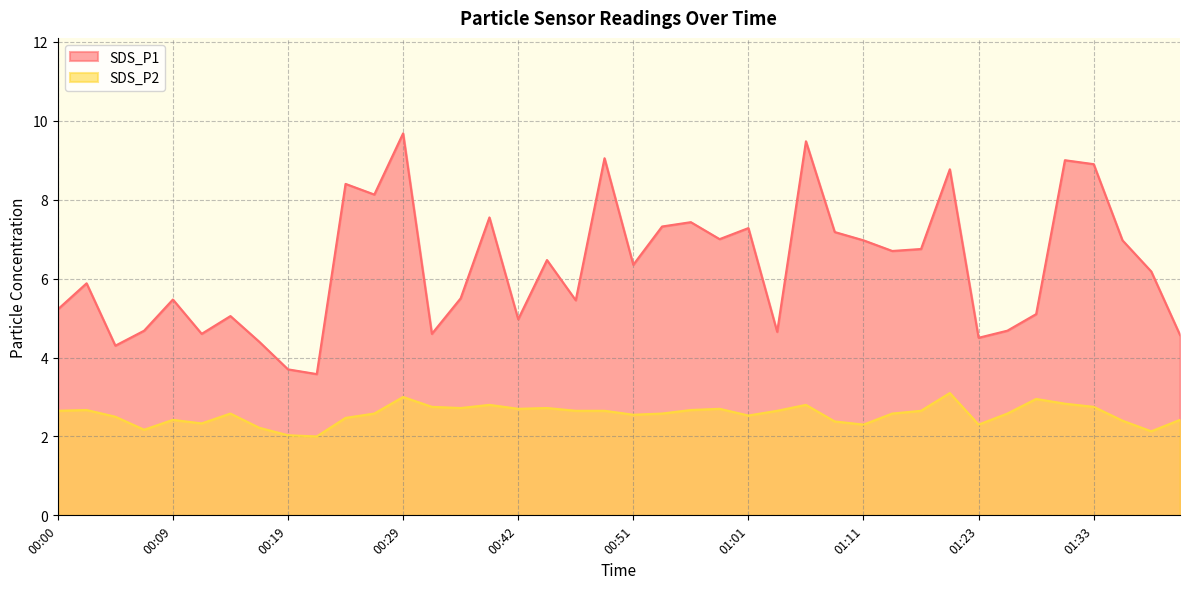

What value does the SDS_P2 series have at 01:35?

2.4